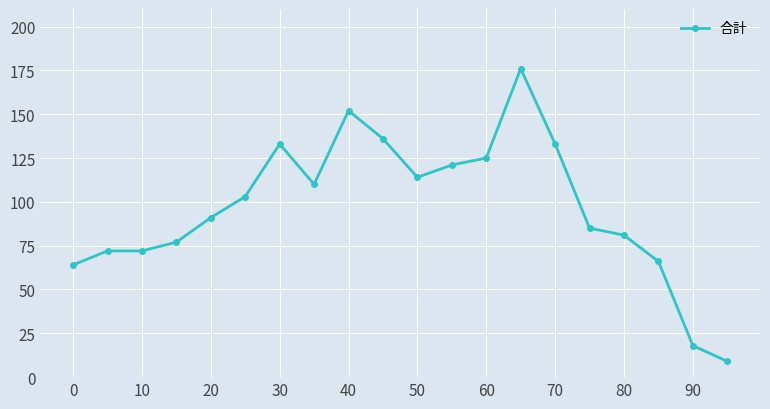

What is the maximum value shown in the chart?

176